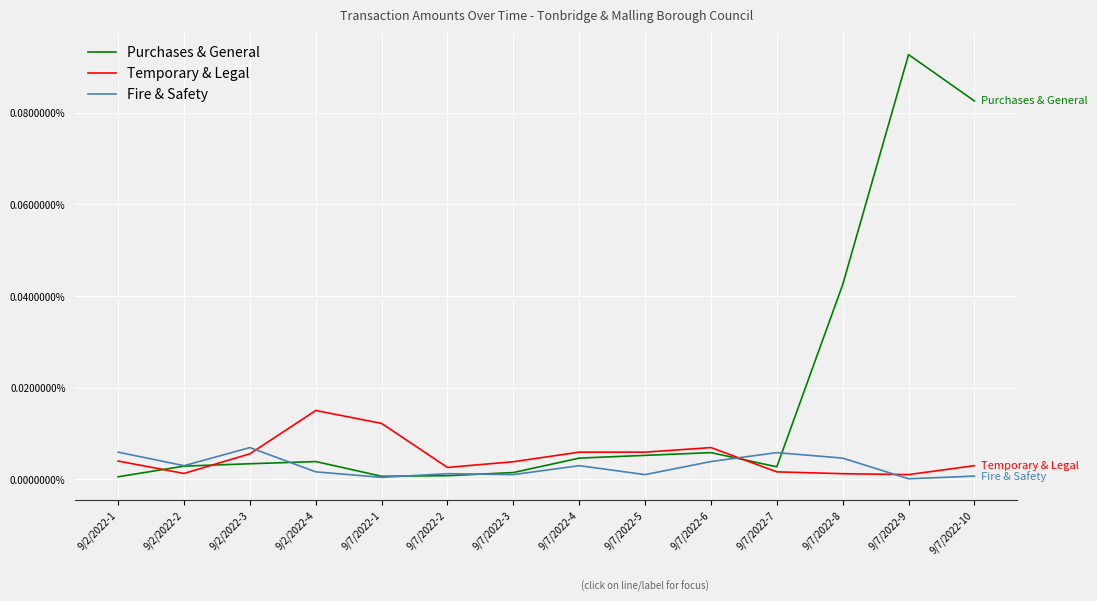

Does the chart display data point markers on the line(s)?

No